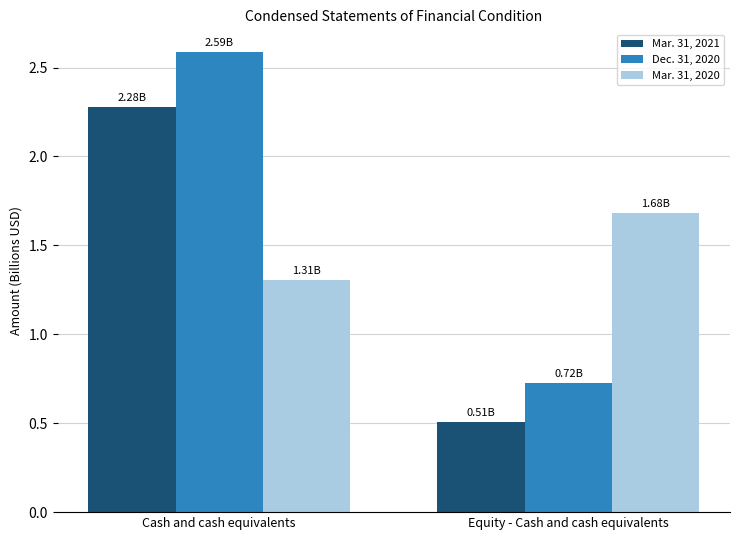

The value of Mar. 31, 2021 at Equity - Cash and cash equivalents is 0.7. True or false?

False